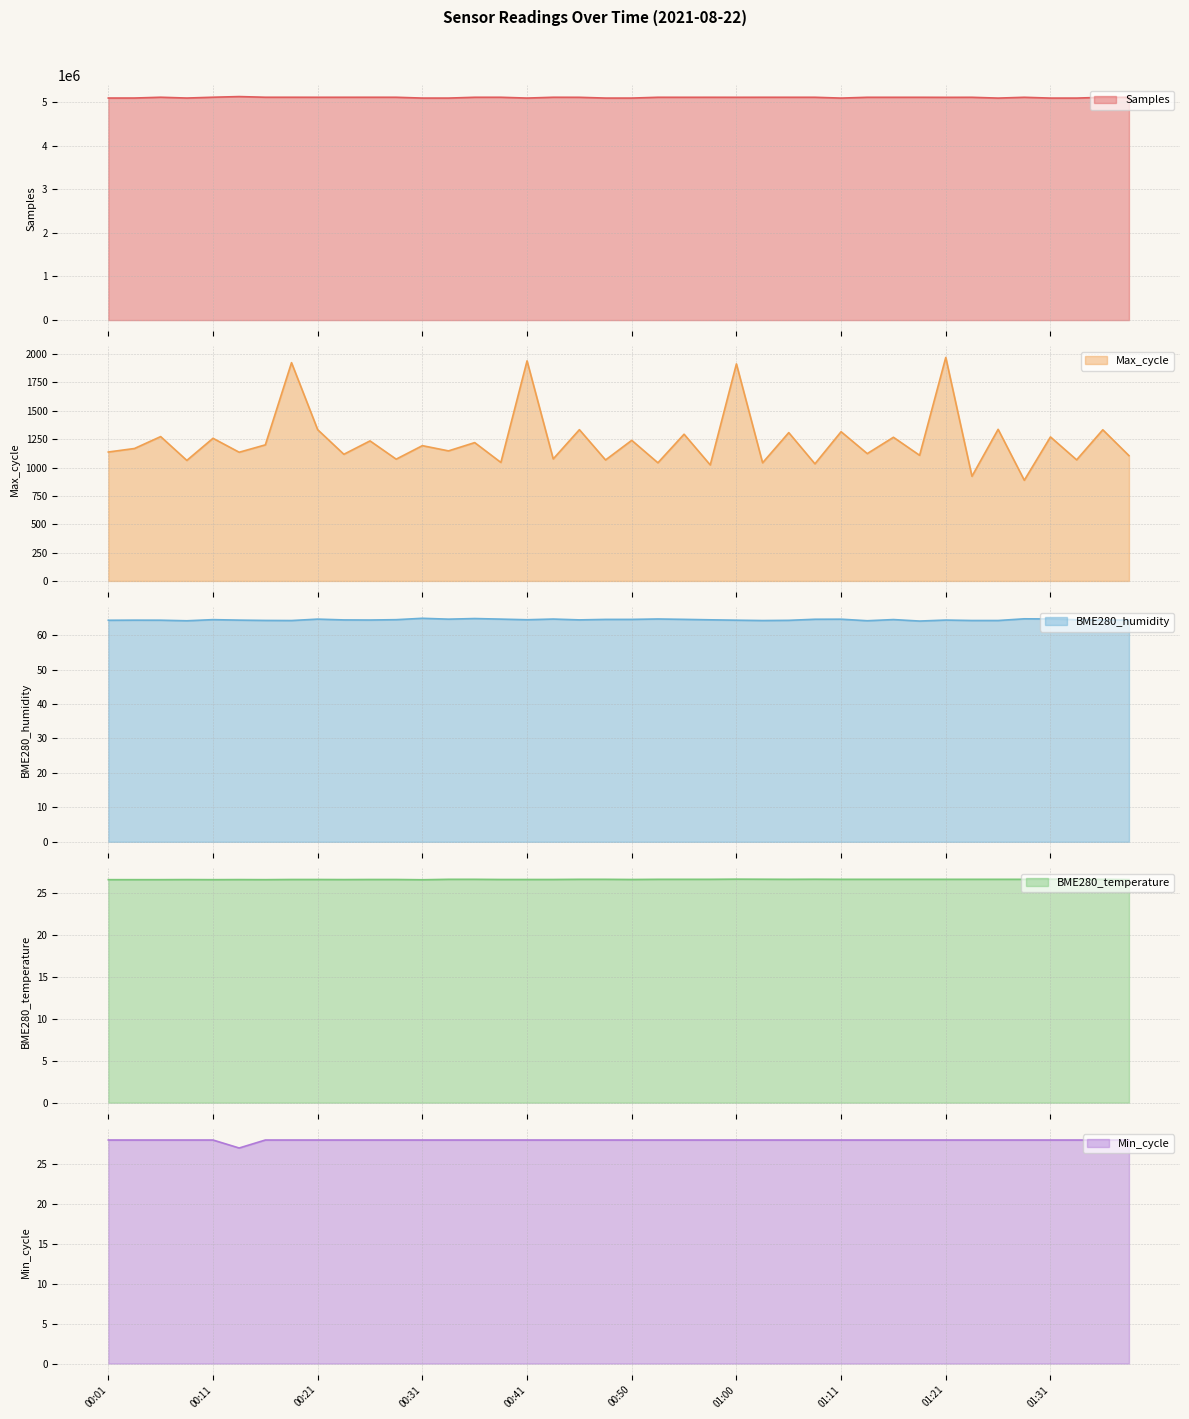

At which category does Max_cycle reach its first local peak?

00:06